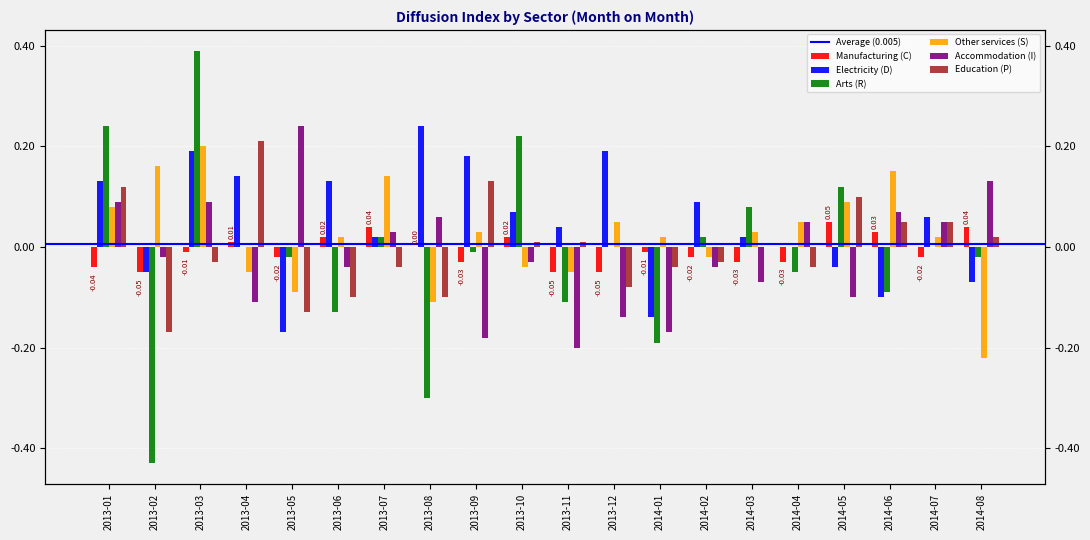

Reading left to right, what are all the values shown in this chart?

Manufacturing (C): -0.0	-0.1	-0.0	0.0	-0.0	0.0	0.0	0.0	-0.0	0.0	-0.1	-0.1	-0.0	-0.0	-0.0	-0.0	0.1	0.0	-0.0	0.0
Electricity (D): 0.1	-0.1	0.2	0.1	-0.2	0.1	0.0	0.2	0.2	0.1	0.0	0.2	-0.1	0.1	0.0	0.0	-0.0	-0.1	0.1	-0.1
Arts (R): 0.2	-0.4	0.4	0.0	-0.0	-0.1	0.0	-0.3	-0.0	0.2	-0.1	0.0	-0.2	0.0	0.1	-0.1	0.1	-0.1	0.0	-0.0
Other services (S): 0.1	0.2	0.2	-0.1	-0.1	0.0	0.1	-0.1	0.0	-0.0	-0.1	0.1	0.0	-0.0	0.0	0.1	0.1	0.1	0.0	-0.2
Accommodation (I): 0.1	-0.0	0.1	-0.1	0.2	-0.0	0.0	0.1	-0.2	-0.0	-0.2	-0.1	-0.2	-0.0	-0.1	0.1	-0.1	0.1	0.1	0.1
Education (P): 0.1	-0.2	-0.0	0.2	-0.1	-0.1	-0.0	-0.1	0.1	0.0	0.0	-0.1	-0.0	-0.0	0.0	-0.0	0.1	0.1	0.1	0.0